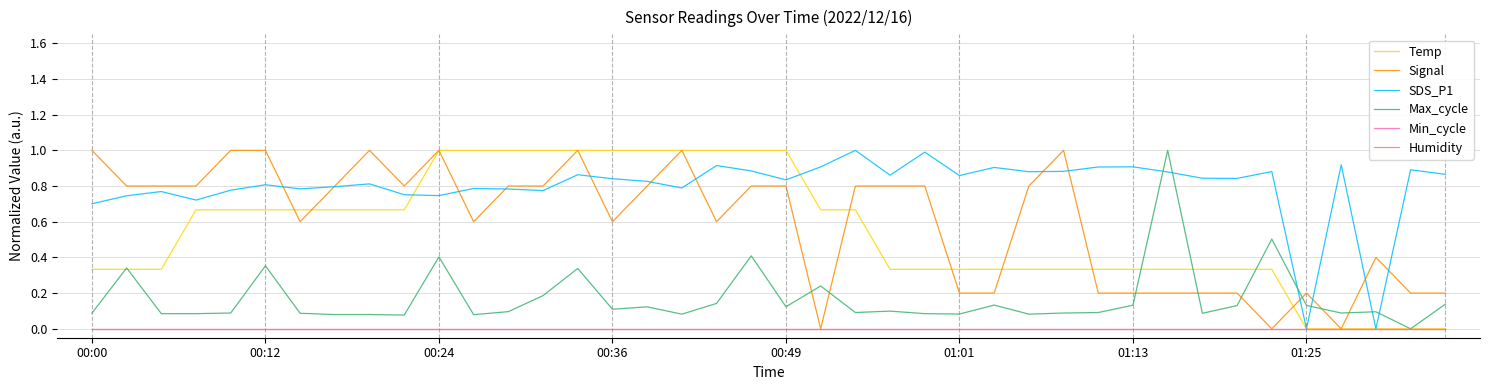

Is this an area chart (filled region under the line)?

No